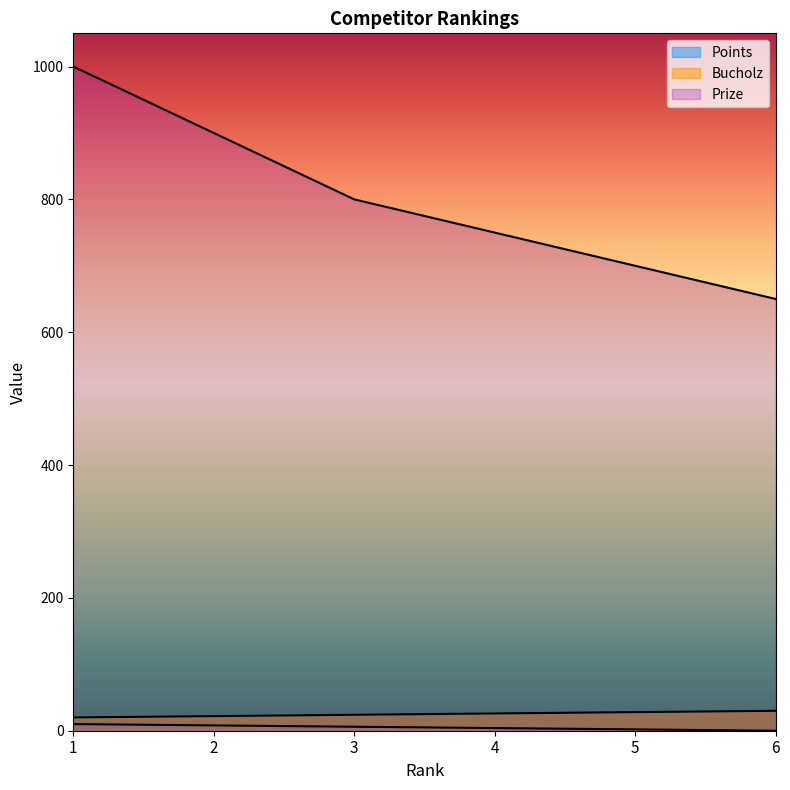

What is the approximate value of Prize at 3, to the nearest 10?

800